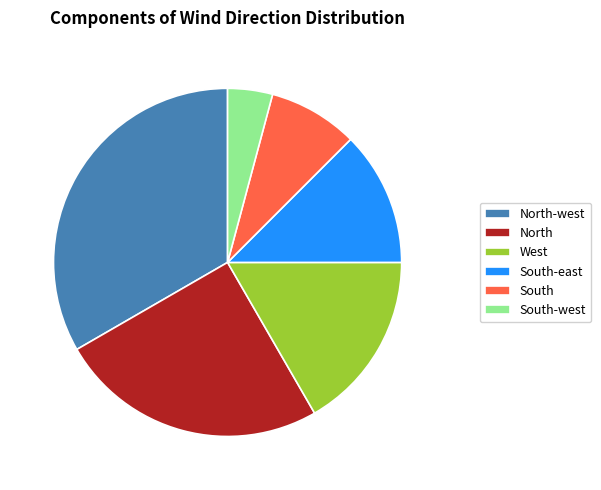

Rank the categories by value from lowest to highest.

South-west, South, South-east, West, North, North-west